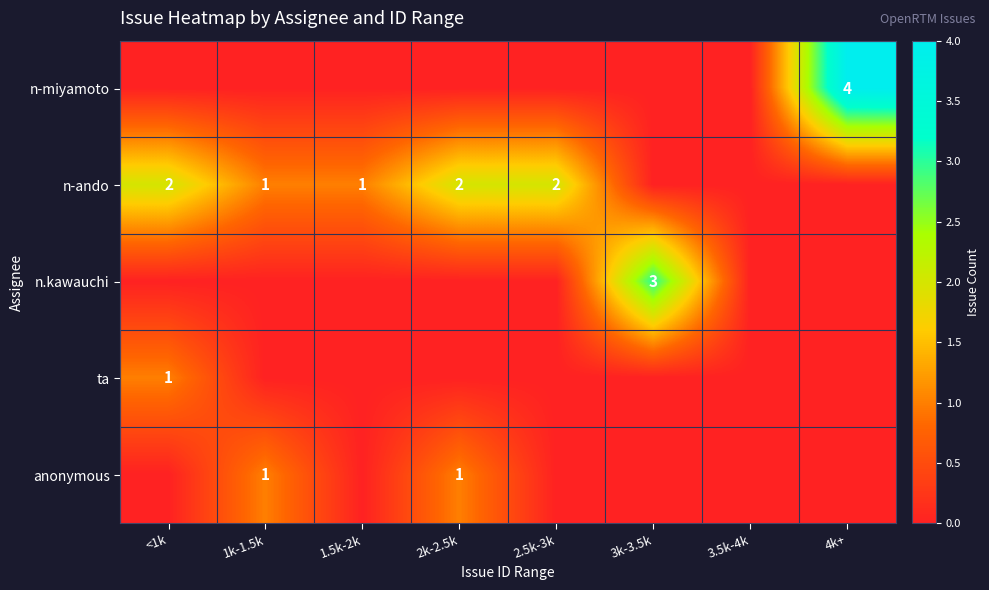

The ta series shows 2 at <1k. True or false?

False